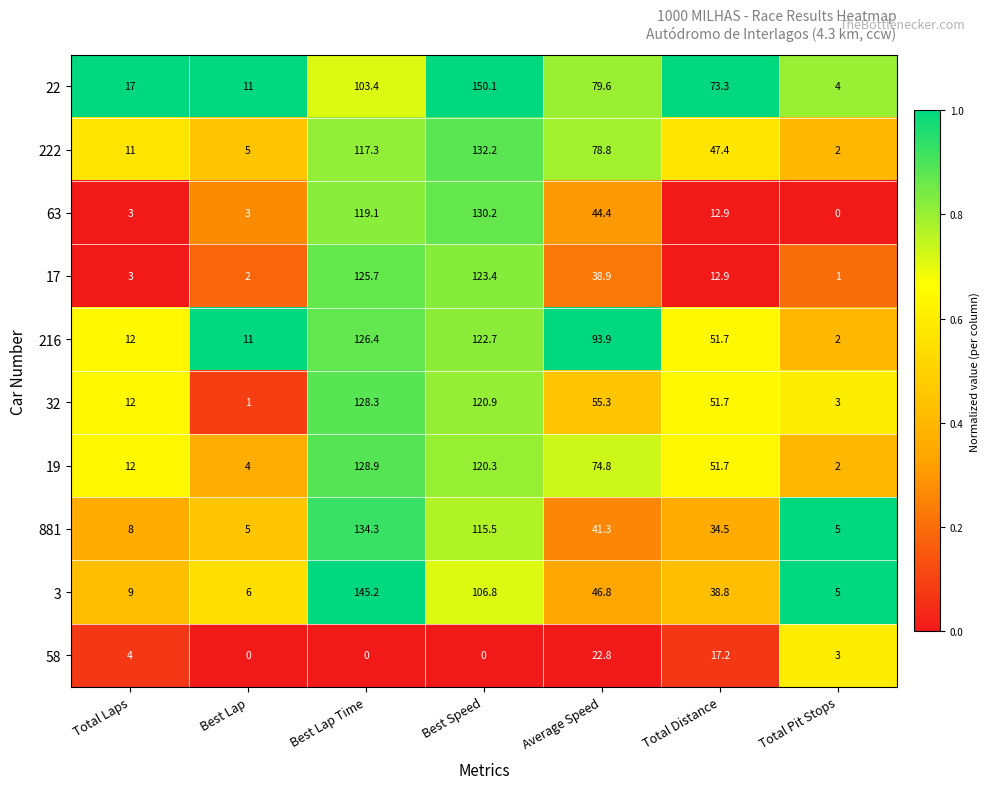

The value of 17 at Total Pit Stops is 1.5. True or false?

False